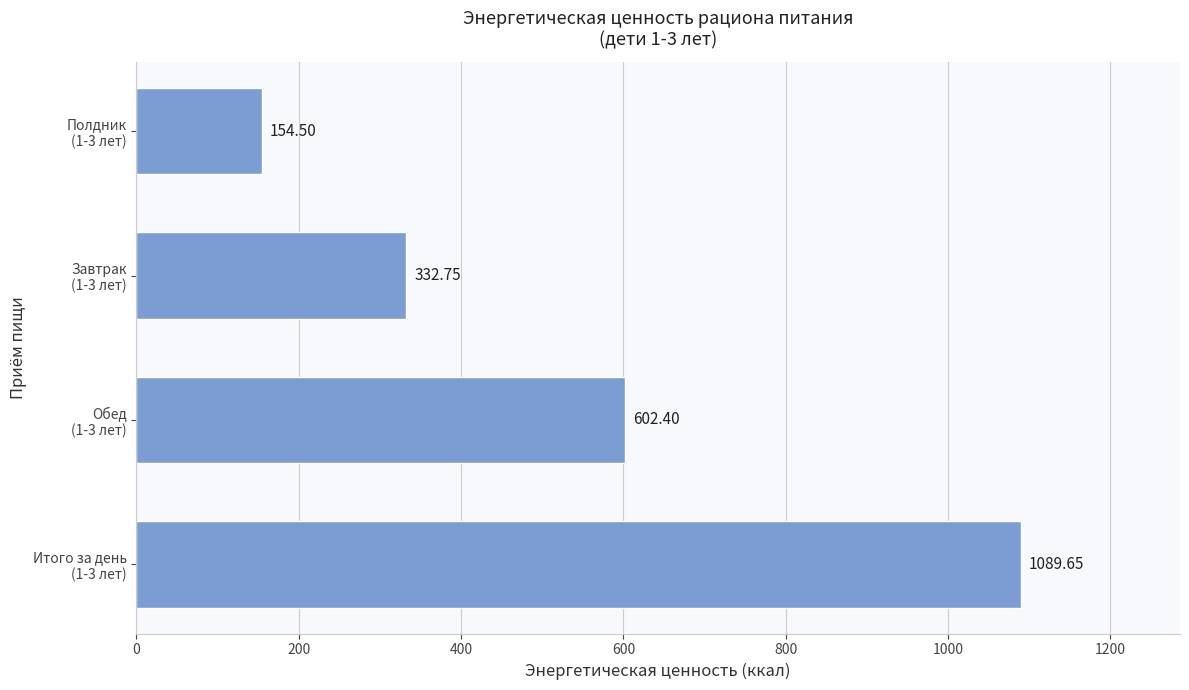

What is the average value?

544.8